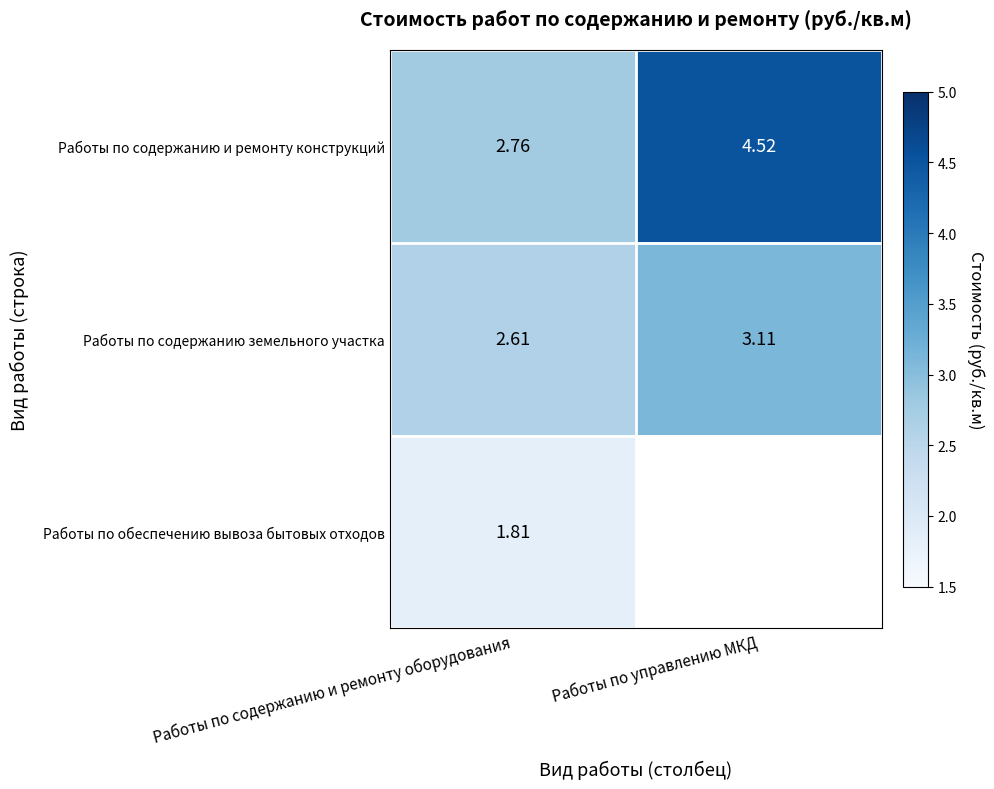

What is the total value across all series at Работы по содержанию и ремонту оборудования?

7.2